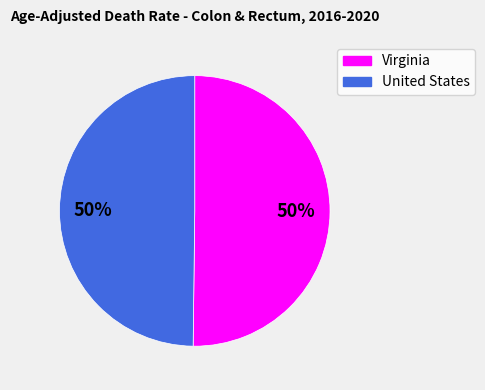

Is it true that Virginia is 50% of the pie?

True